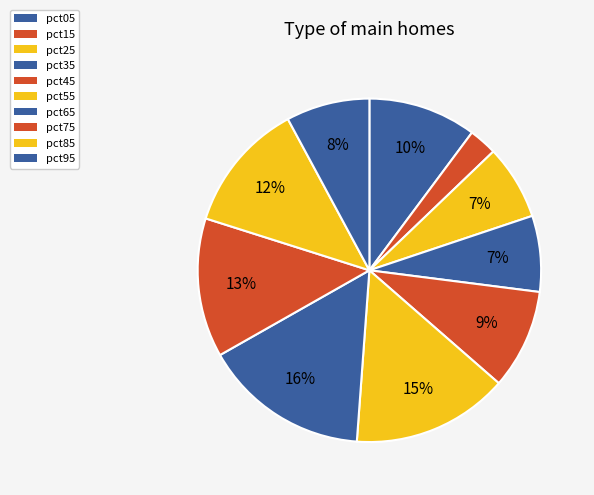

How many slices are in this pie chart?

10